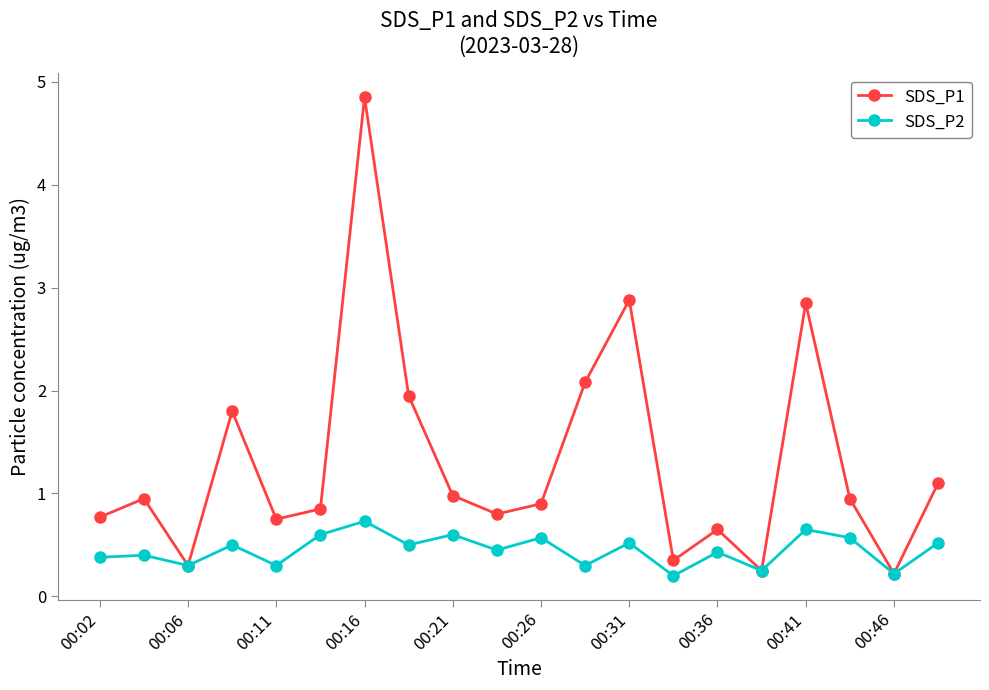

What is the difference between the maximum and minimum values in the SDS_P2 series?

0.5